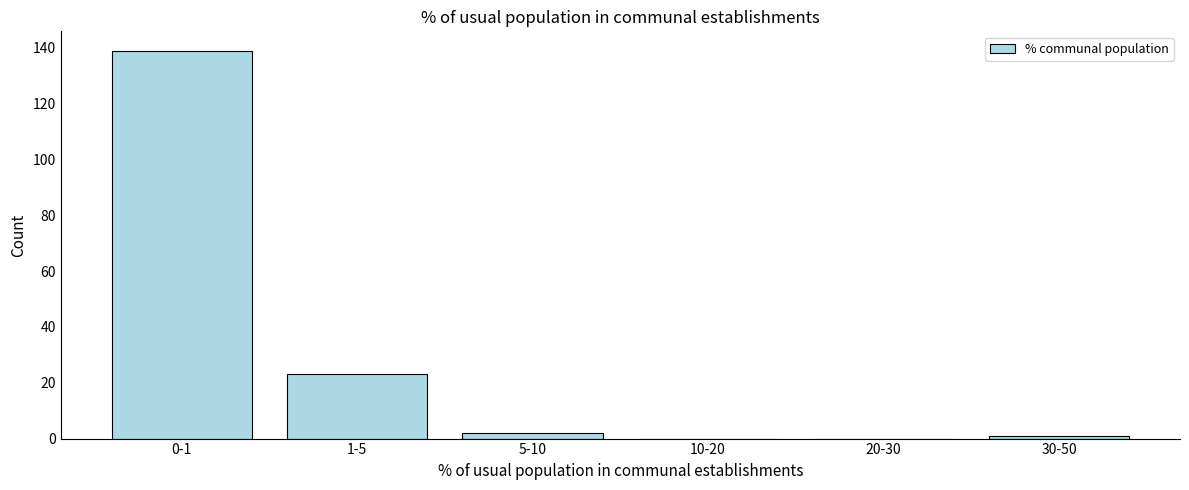

Reading right to left, extract all data points from this chart.

30-50=1	20-30=0	10-20=0	5-10=2	1-5=23	0-1=139